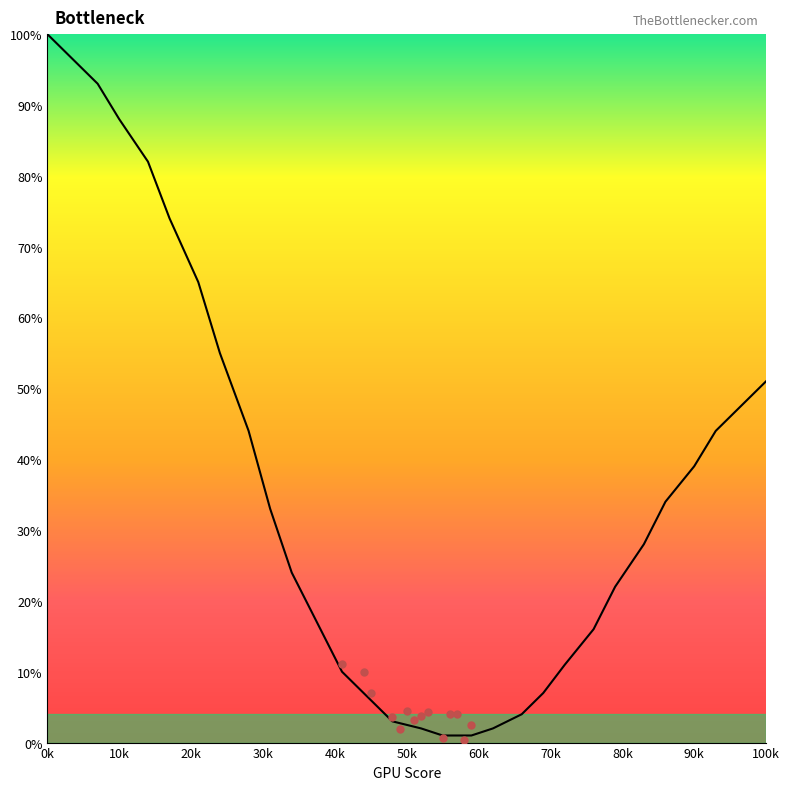

What is the change in value from 7 to 38?

-77